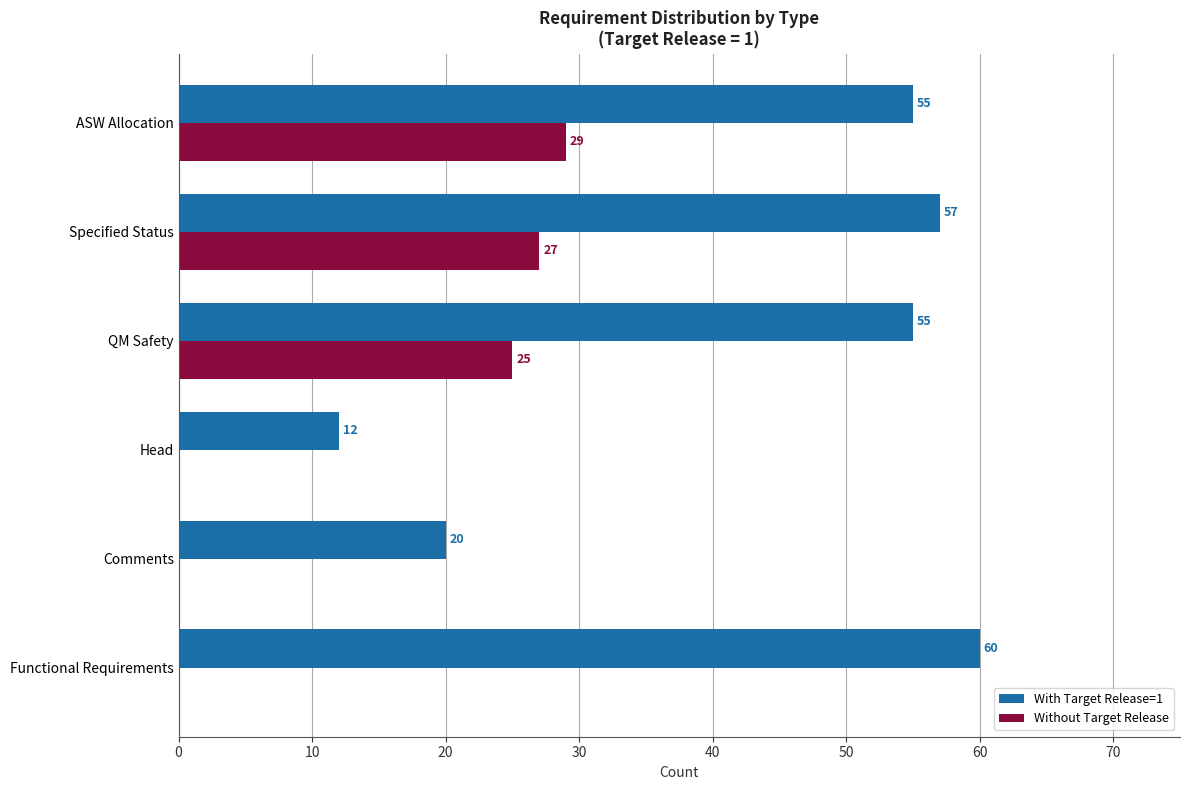

The With Target Release=1 series shows 29 at Comments. True or false?

False